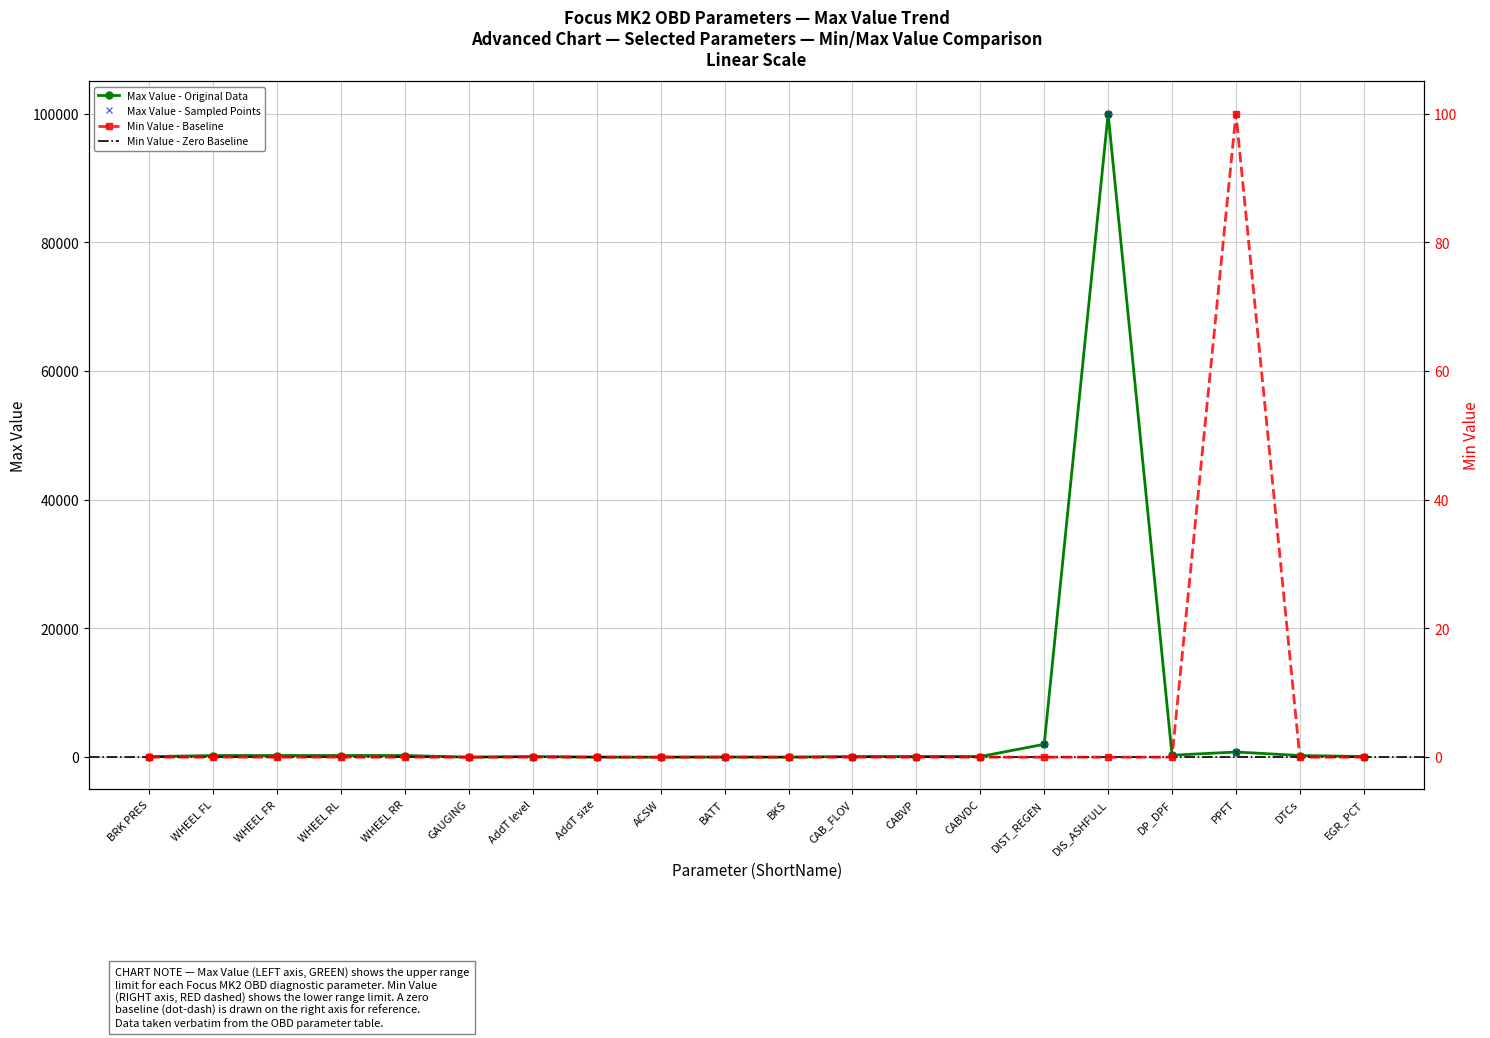

What is the maximum value for Min Value?

100